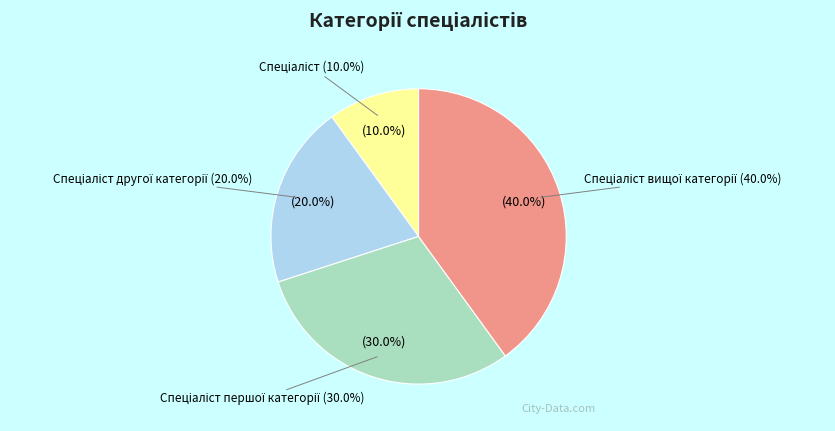

How many segments does this pie chart have?

4